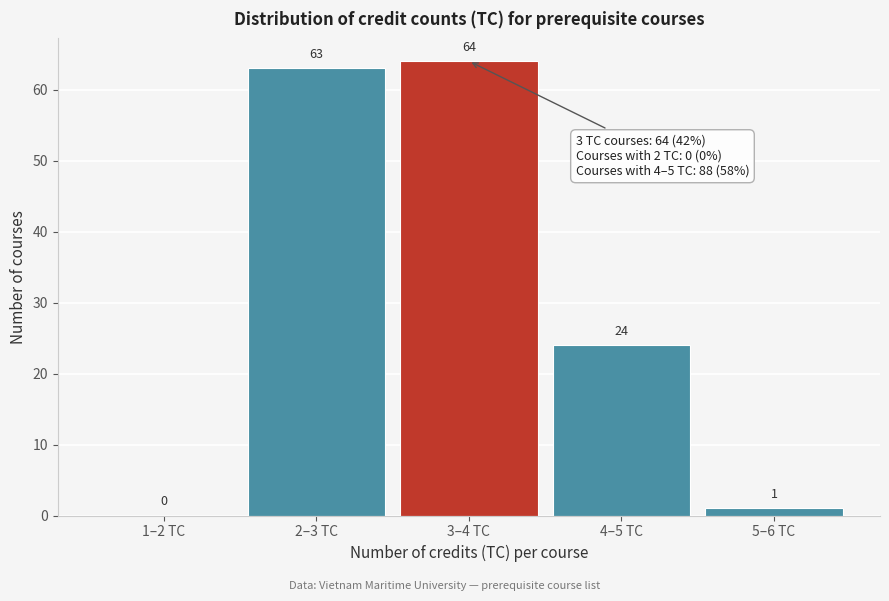

Reading left to right, what are all the values shown in this chart?

1–2 TC=0	2–3 TC=63	3–4 TC=64	4–5 TC=24	5–6 TC=1